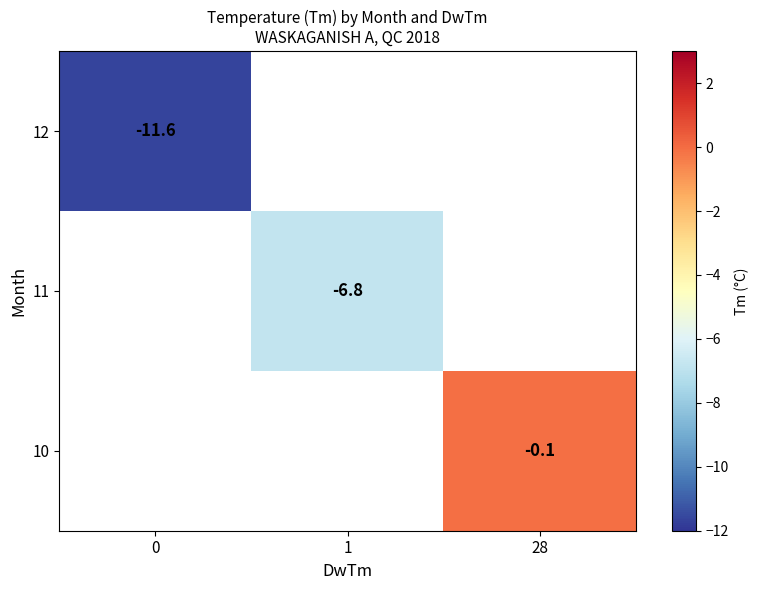

The value of 12 at 0 is -11.6. True or false?

True